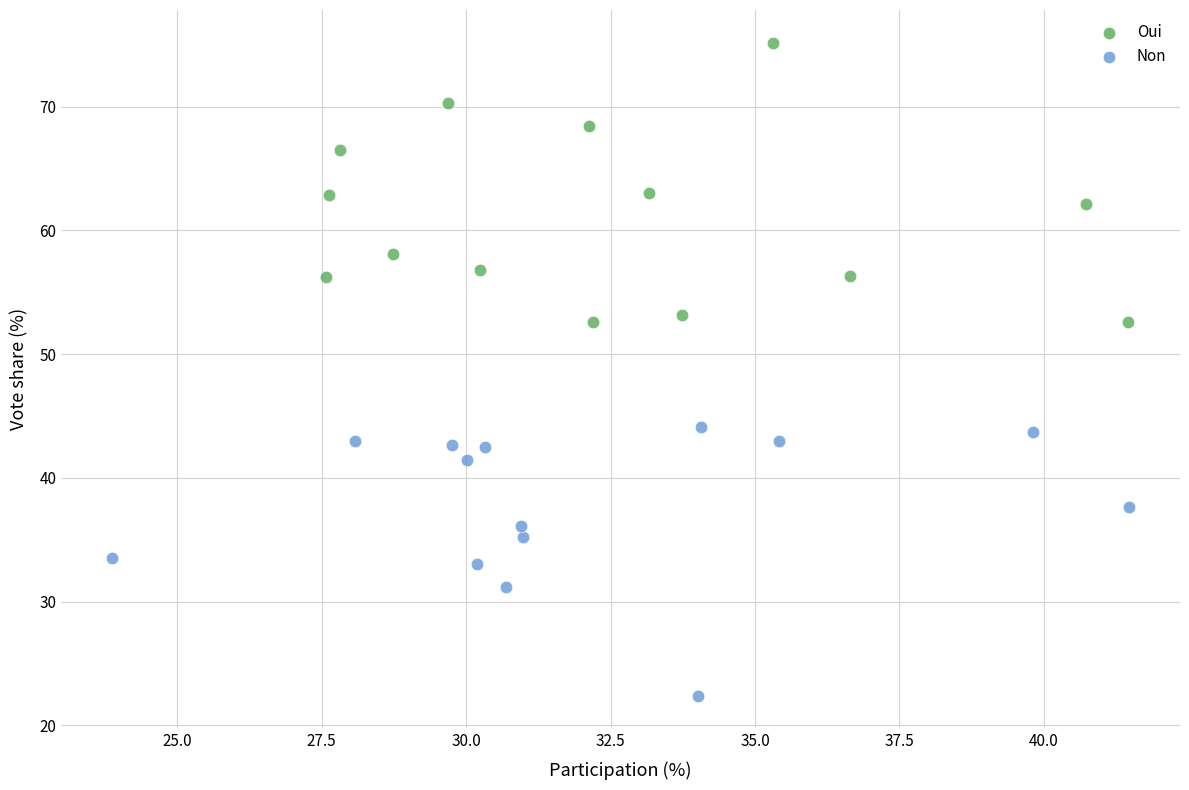

Which series reaches the maximum Y coordinate?

Oui